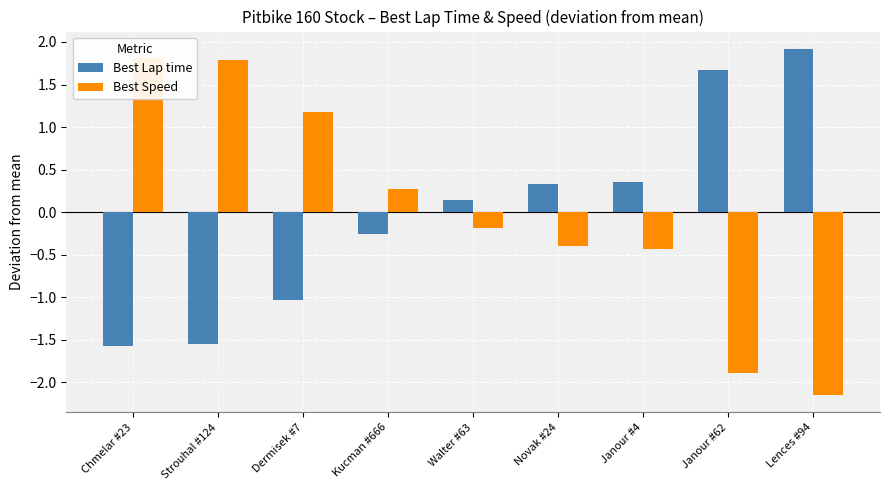

How many data points in Best Speed are above 0?

4